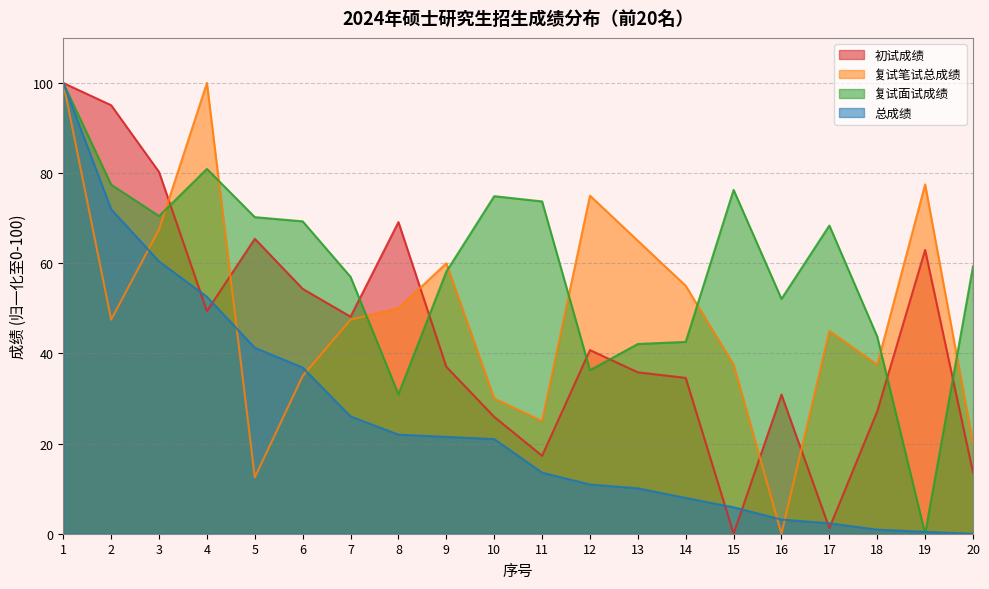

Reading right to left, list all the values displayed in this chart.

初试成绩: 13.6	63.0	27.2	1.2	30.9	0.0	34.6	35.8	40.7	17.3	25.9	37.0	69.1	48.1	54.3	65.4	49.4	80.2	95.1	100.0
复试笔试总成绩: 20.0	77.5	37.5	45.0	0.0	37.5	55.0	65.0	75.0	25.0	30.0	60.0	50.0	47.5	35.0	12.5	100.0	67.5	47.5	100.0
复试面试成绩: 59.3	0.0	43.7	68.4	52.1	76.3	42.6	42.1	36.3	73.7	74.9	58.1	30.9	57.0	69.3	70.2	80.9	70.5	77.4	100.0
总成绩: 0.0	0.4	0.9	2.3	3.1	5.9	7.9	10.1	10.9	13.6	21.0	21.5	22.0	26.0	36.9	41.2	52.6	60.4	72.0	100.0